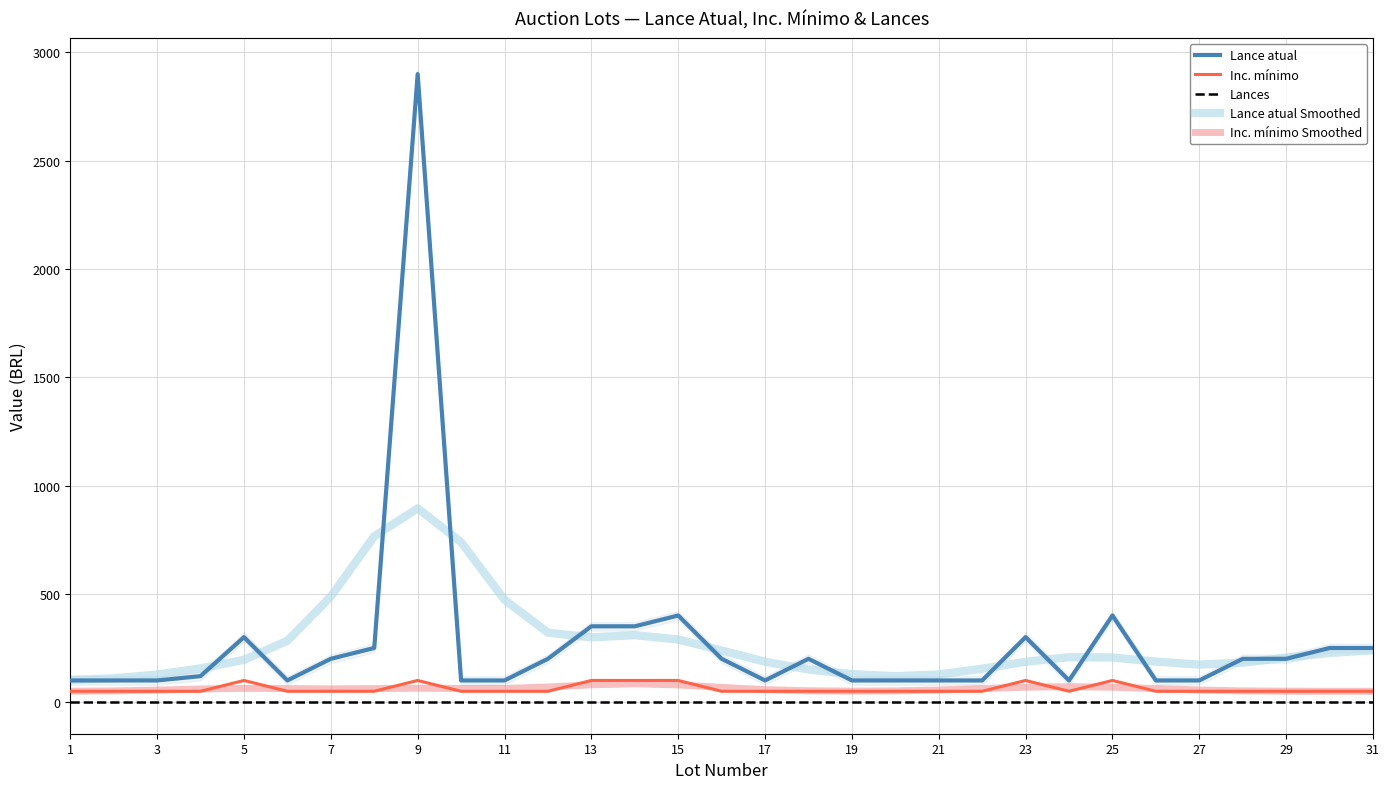

At how many categories does at least one series exceed 230?

16